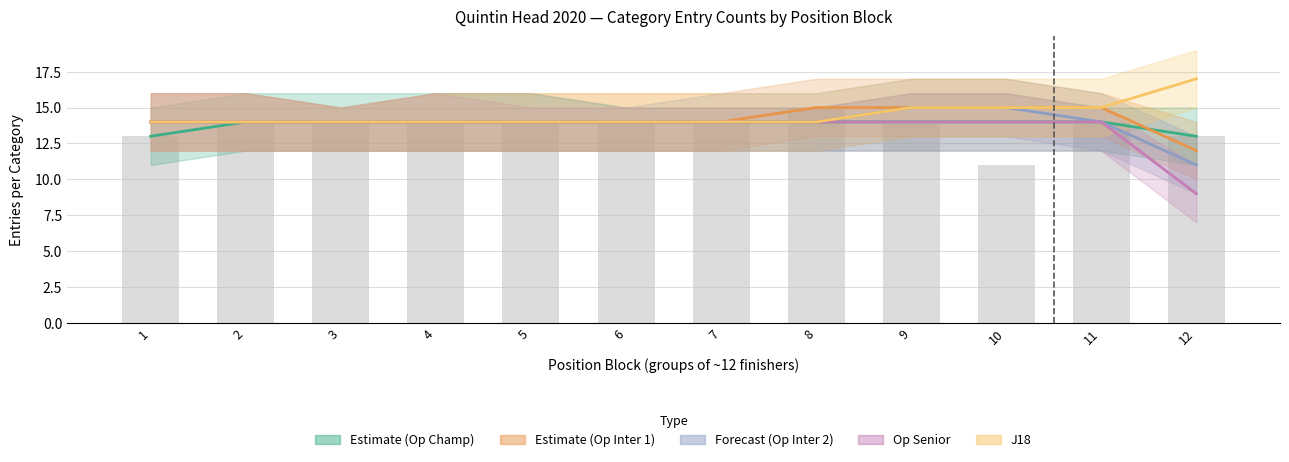

What is the lowest value of the Op Inter 1 series?

12